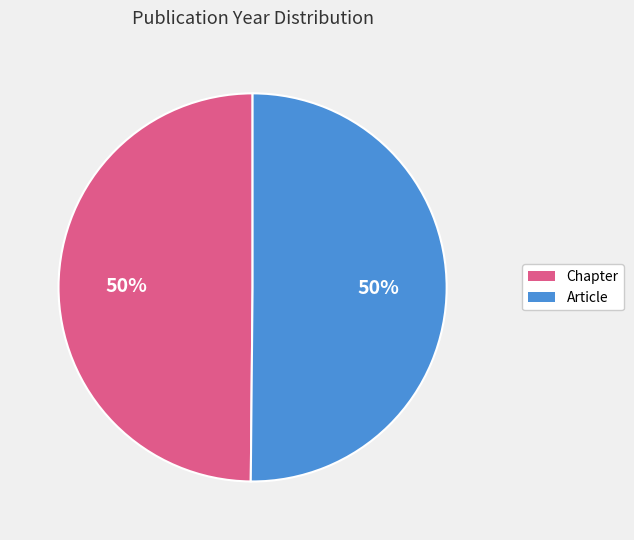

True or false: Article accounts for 56% of the total.

False